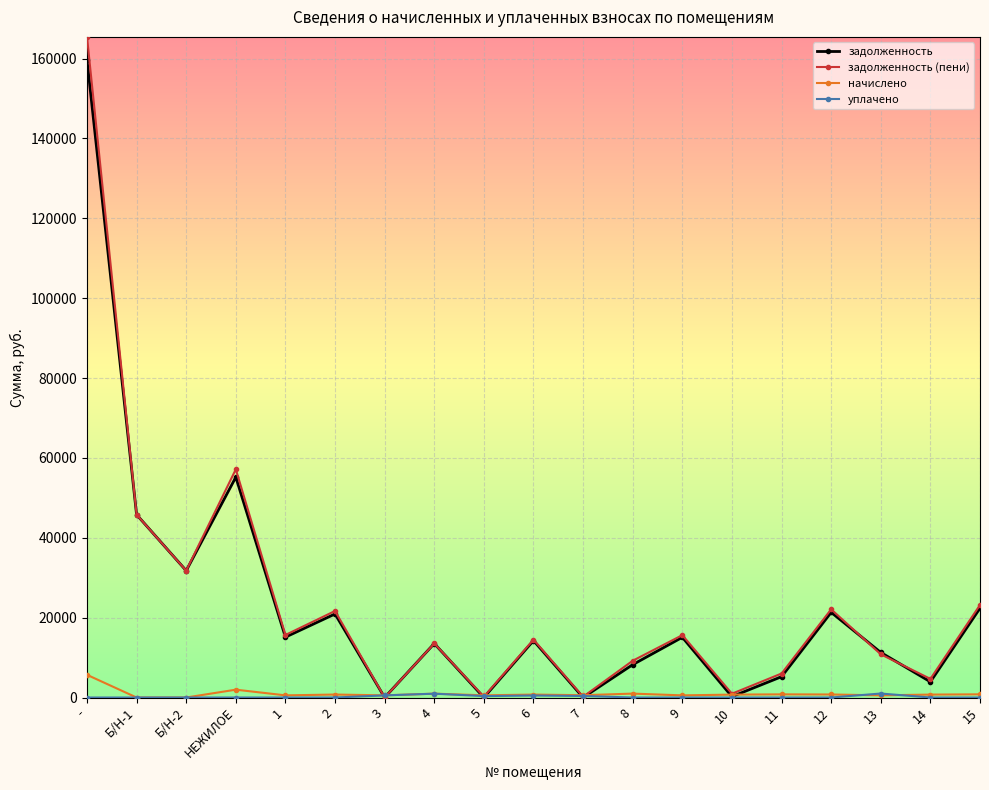

True or false: начислено has more than 1 points higher than both neighbors.

True